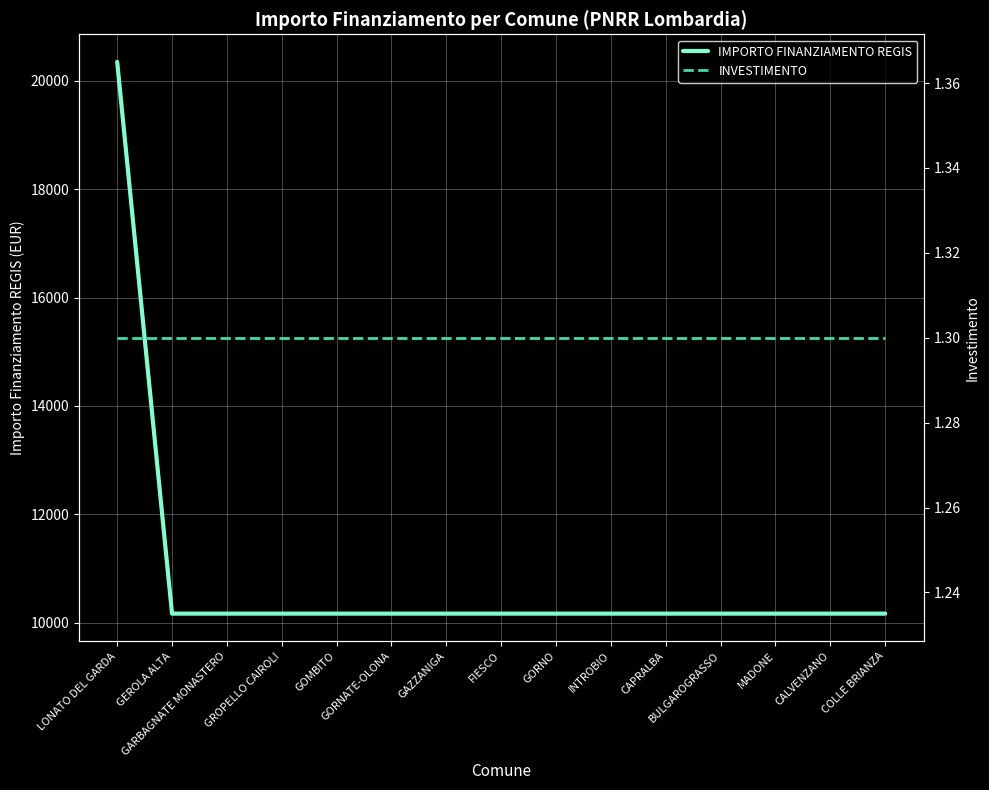

How many distinct data groups are displayed?

2